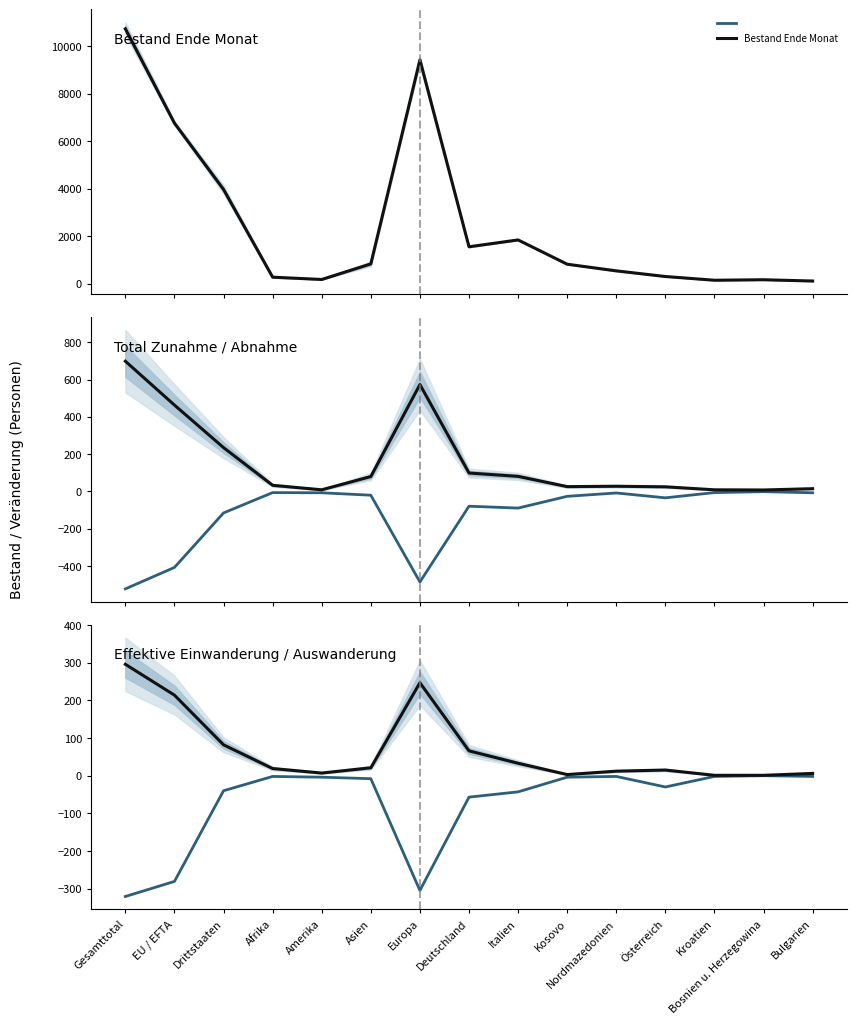

At which label does Bestand Ende Monat reach its minimum?

Bulgarien